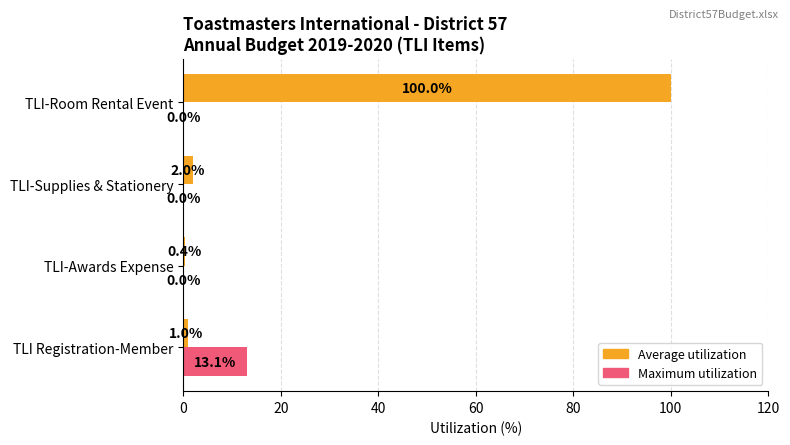

Read the Maximum utilization value at TLI Registration-Member.

13.1